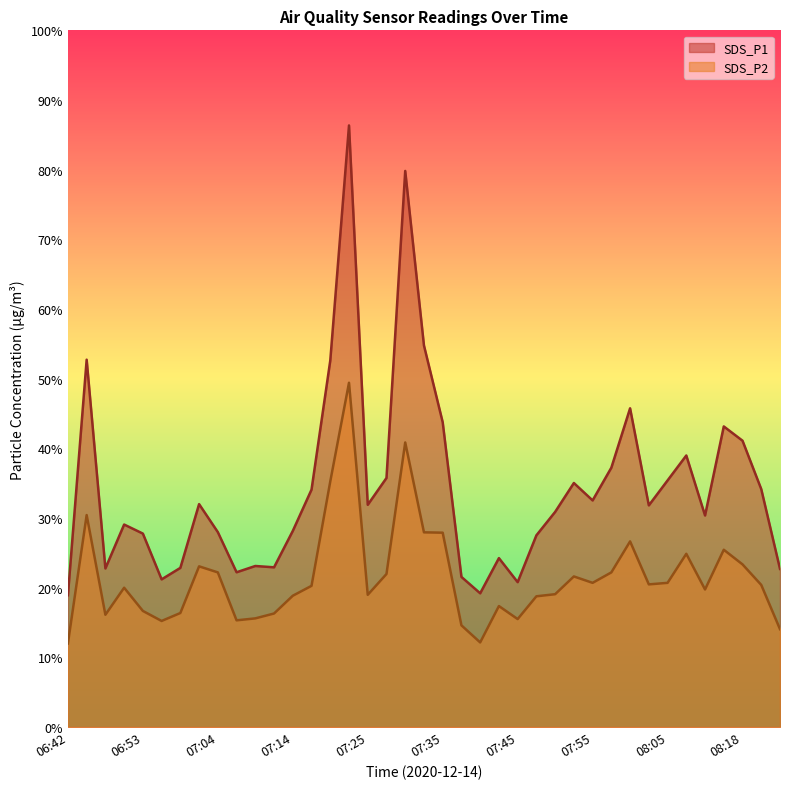

True or false: SDS_P2 has more than 0 interior local peaks.

True